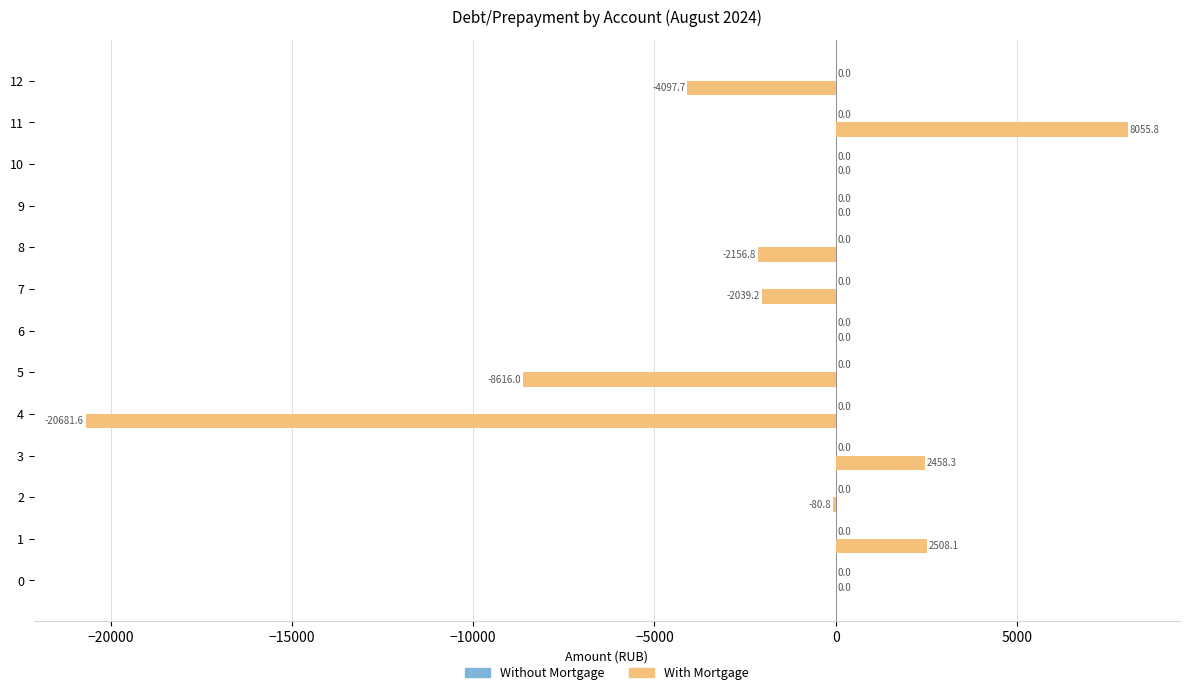

Reading top to bottom, transcribe all the data shown in this chart.

12=-4097.7	11=8055.8	10=0.0	9=0.0	8=-2156.8	7=-2039.2	6=0.0	5=-8616.0	4=-20681.6	3=2458.3	2=-80.8	1=2508.1	0=0.0